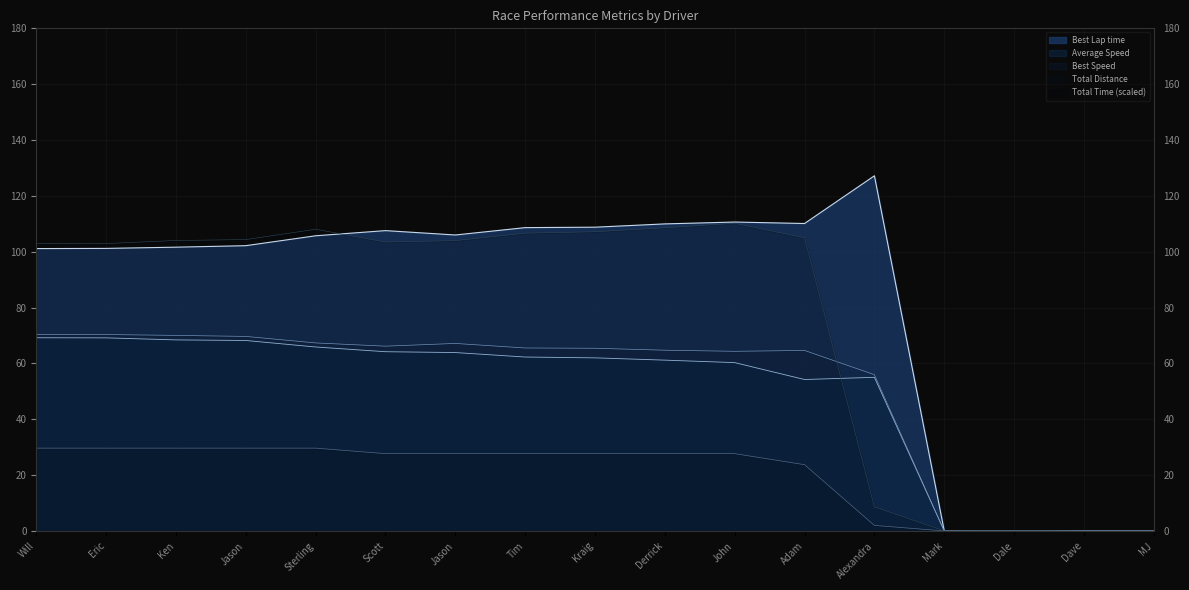

How many intersections are there between Total Time and Average Speed?

2